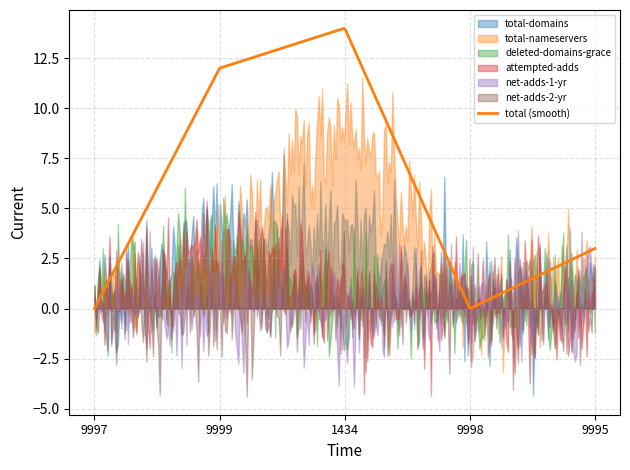

Is it true that attempted-adds equals 0 at 9995?

True